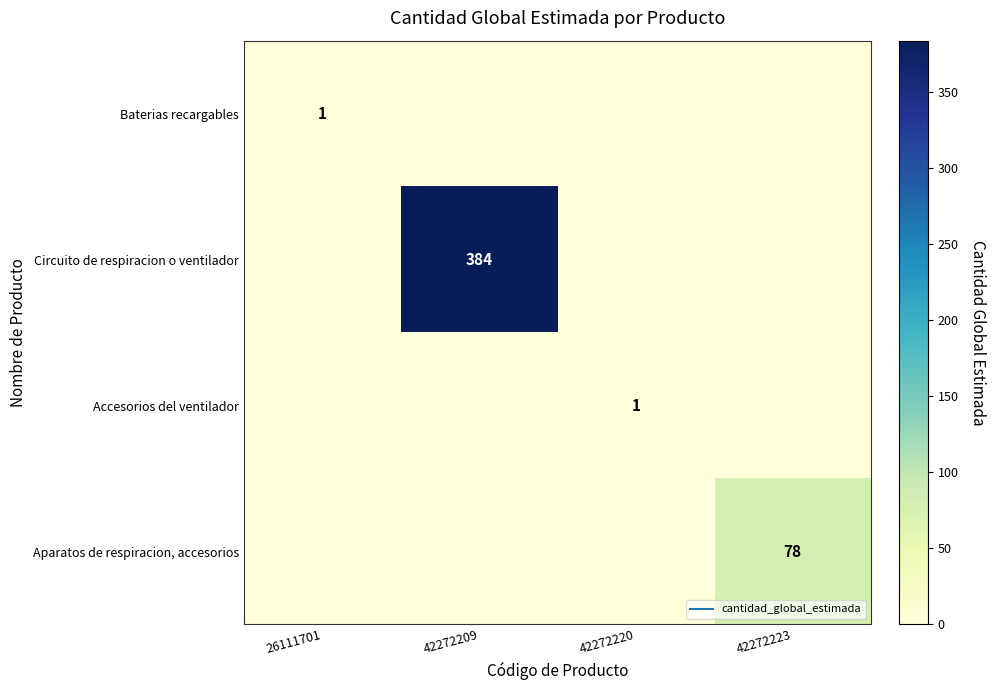

At which category is the sum across all series the highest?

42272209